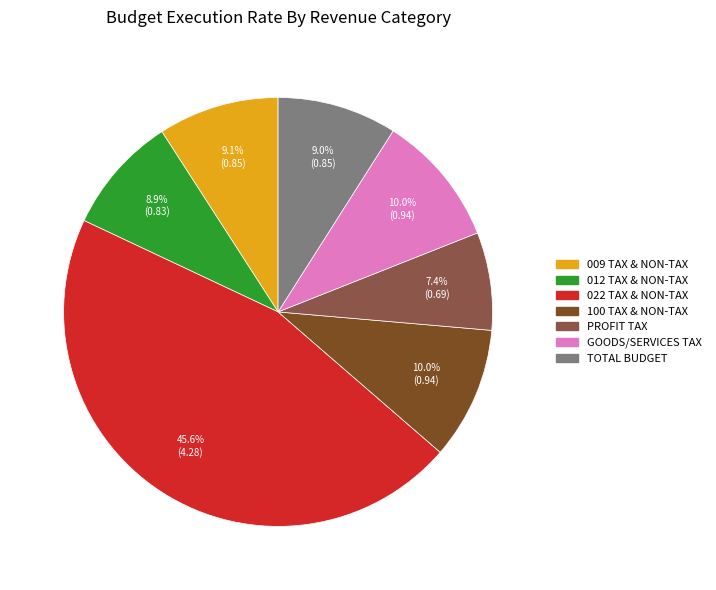

Count the number of slices in the pie.

7